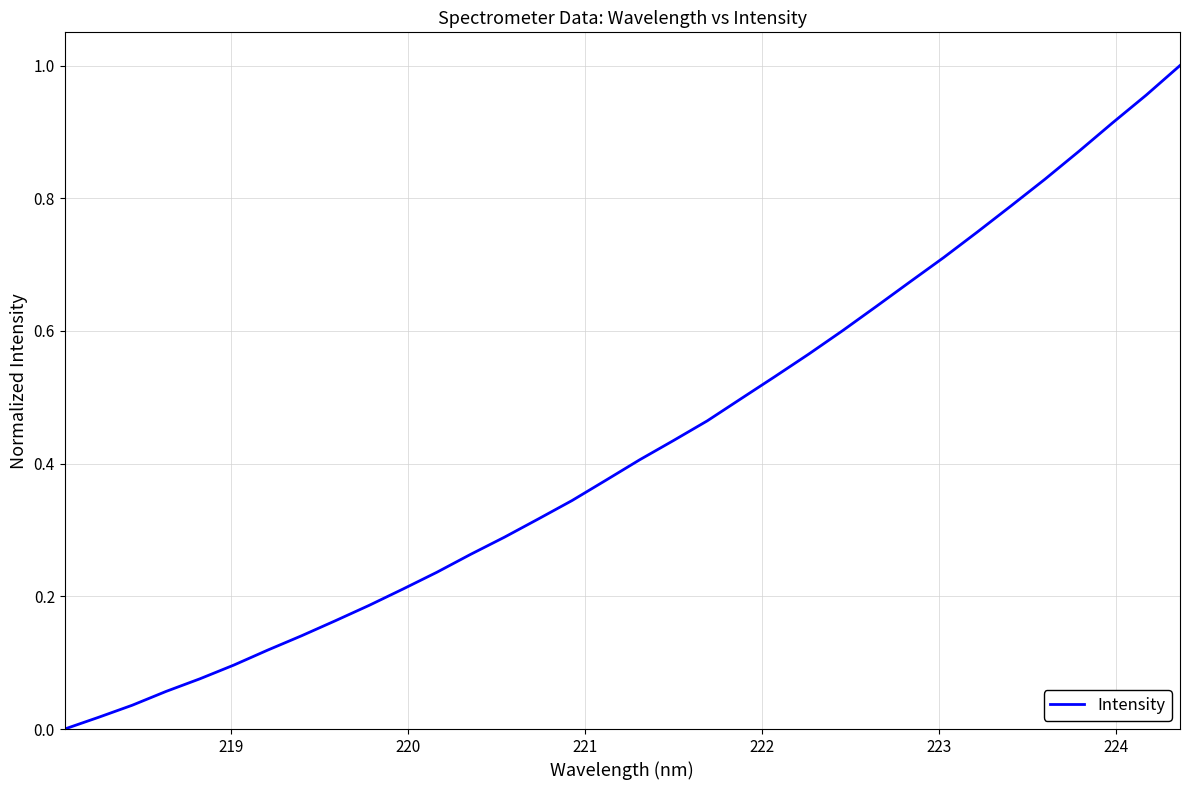

Is this an area chart (filled region under the line)?

No